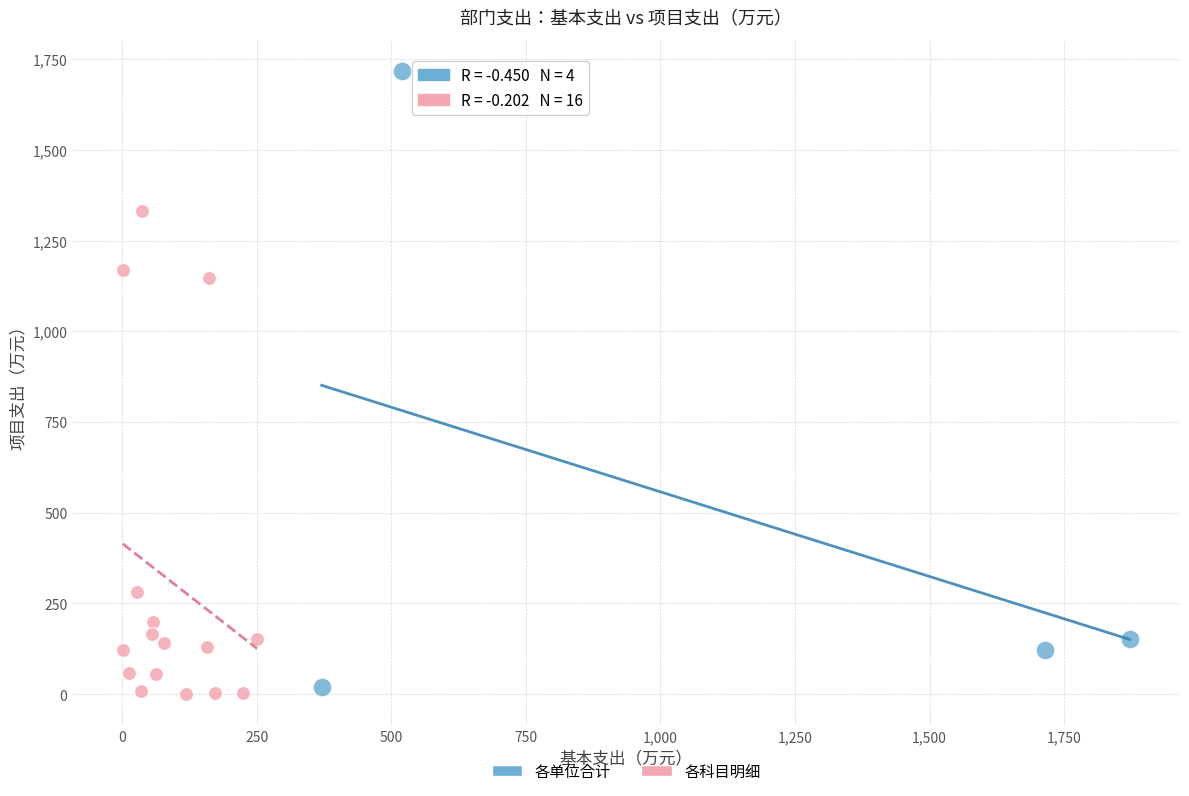

What are all the series names shown in the legend?

各单位合计, 各科目明细